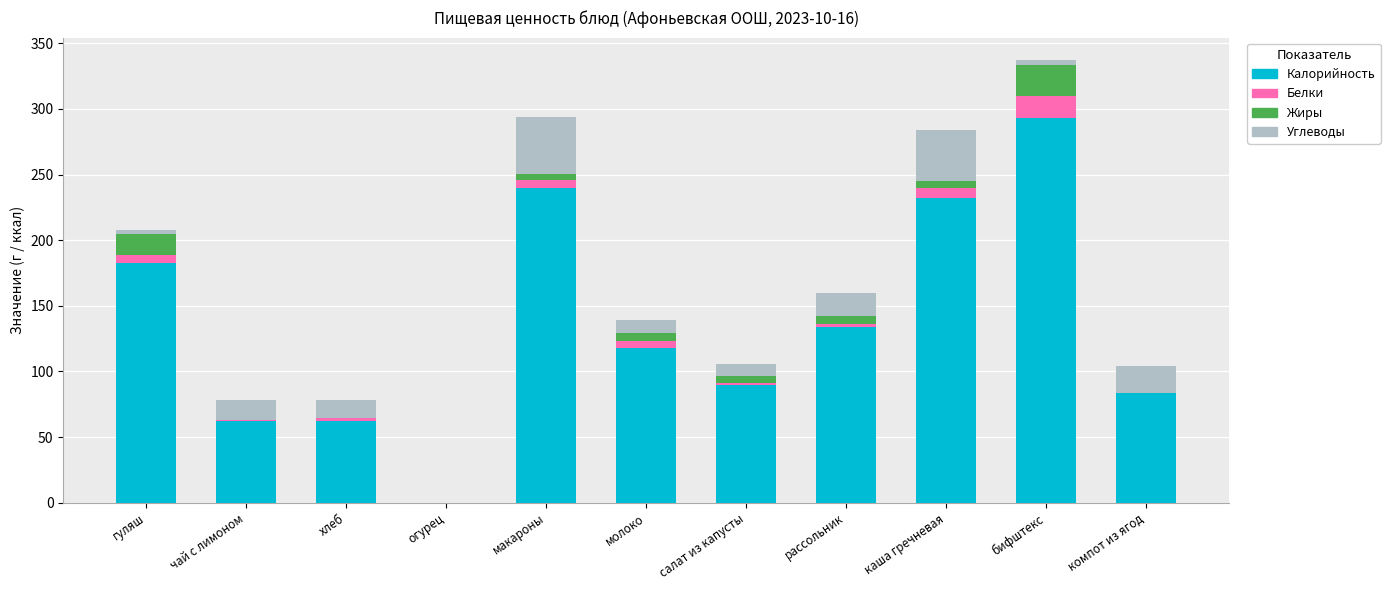

What is the highest value of the Калорийность series?

293.0